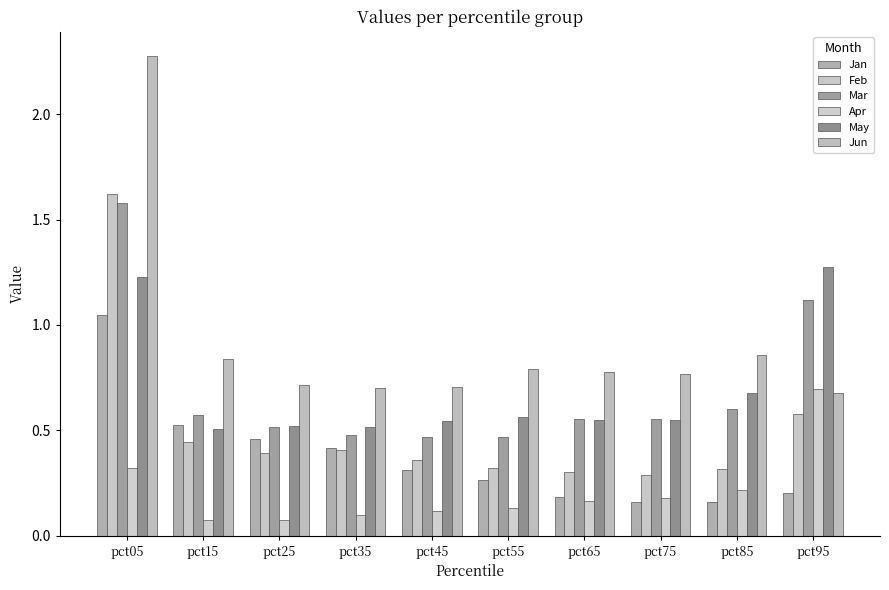

What is the smallest value displayed?

0.1